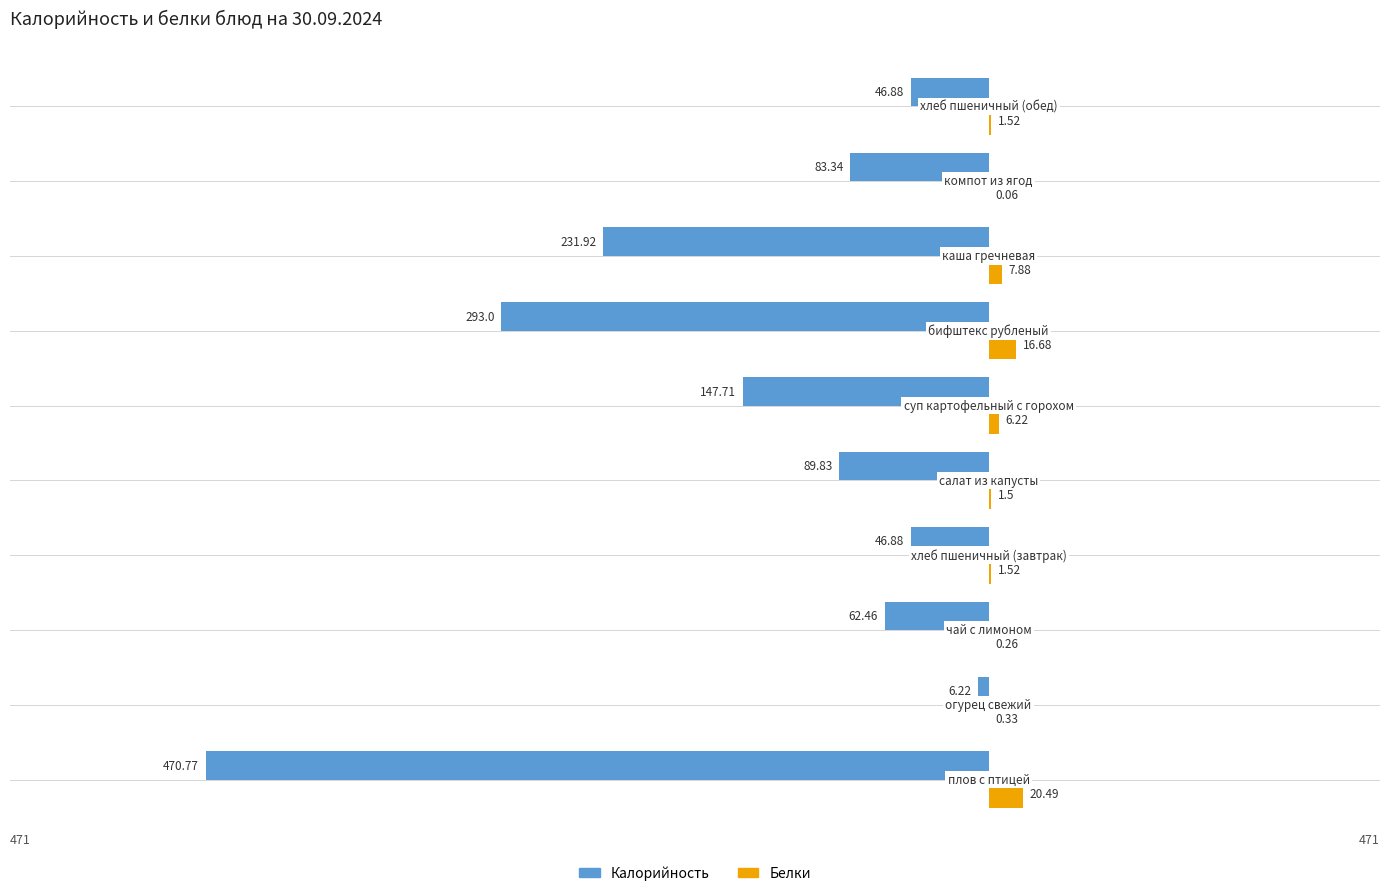

Which series has the largest total across all categories?

Белки